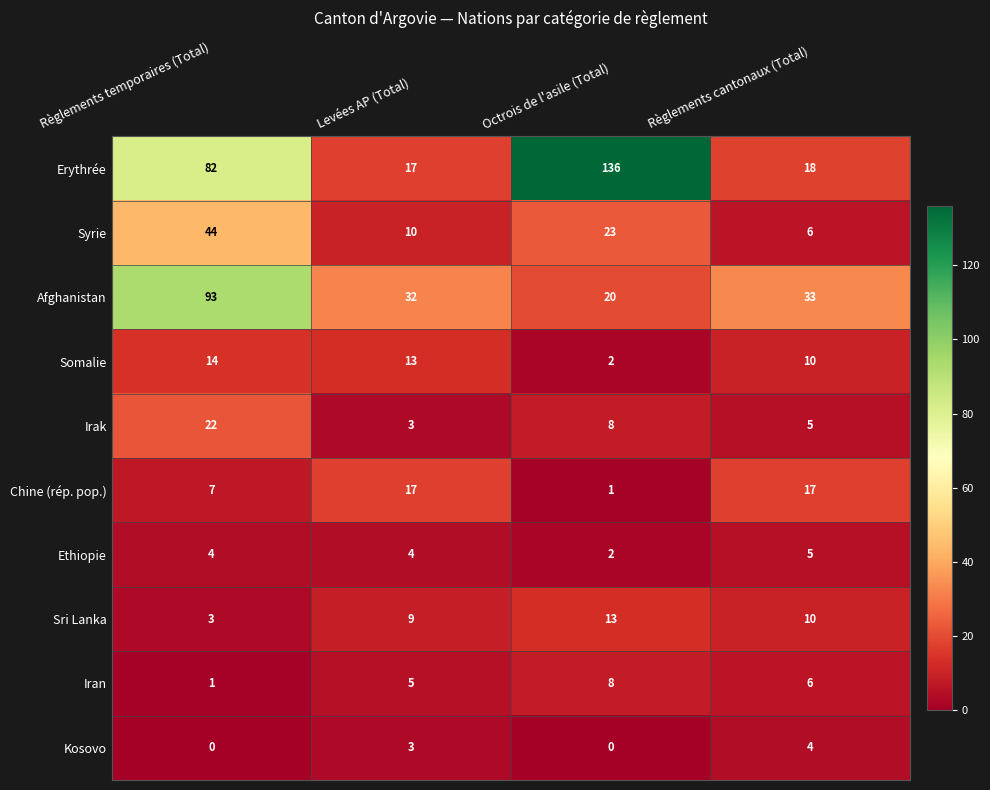

What is the difference between the Chine (rép. pop.) values at Règlements cantonaux (Total) and Règlements temporaires (Total)?

10